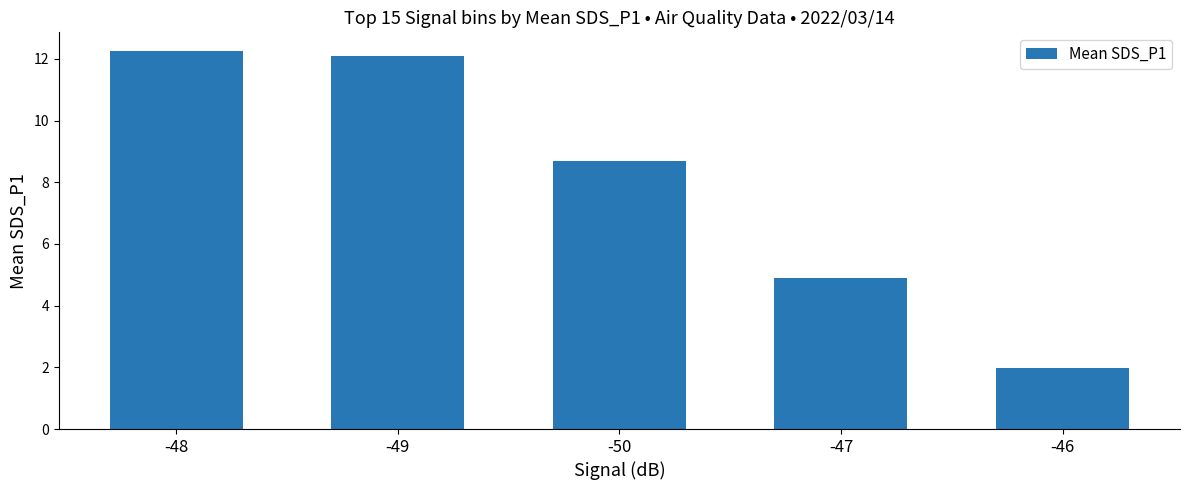

Rank the categories by value from lowest to highest.

-46, -47, -50, -49, -48